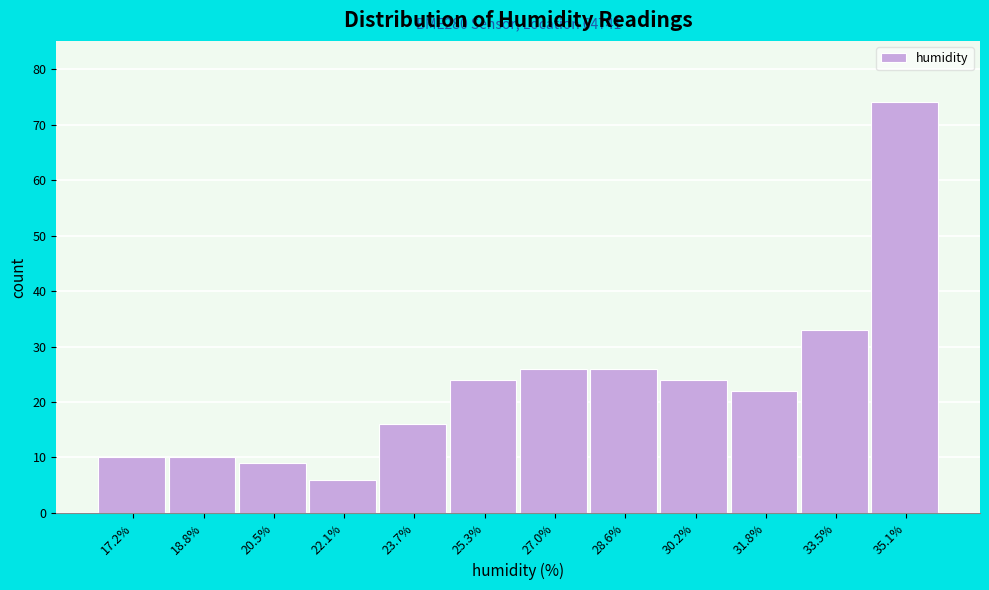

Over which range of the x-axis is the bar tallest?

34.2 to 36.0